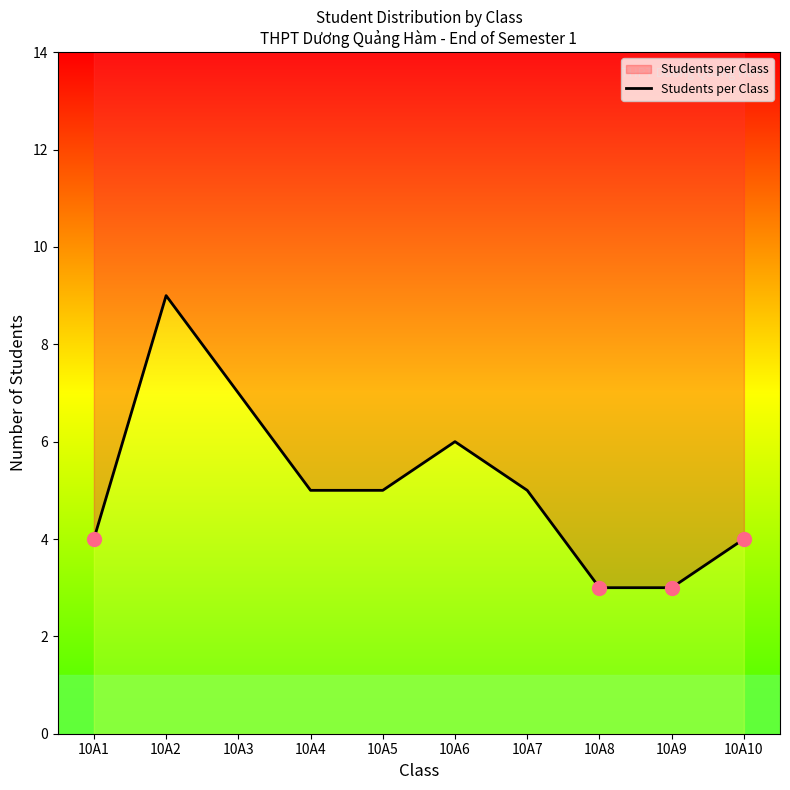

How many values are below 5?

4